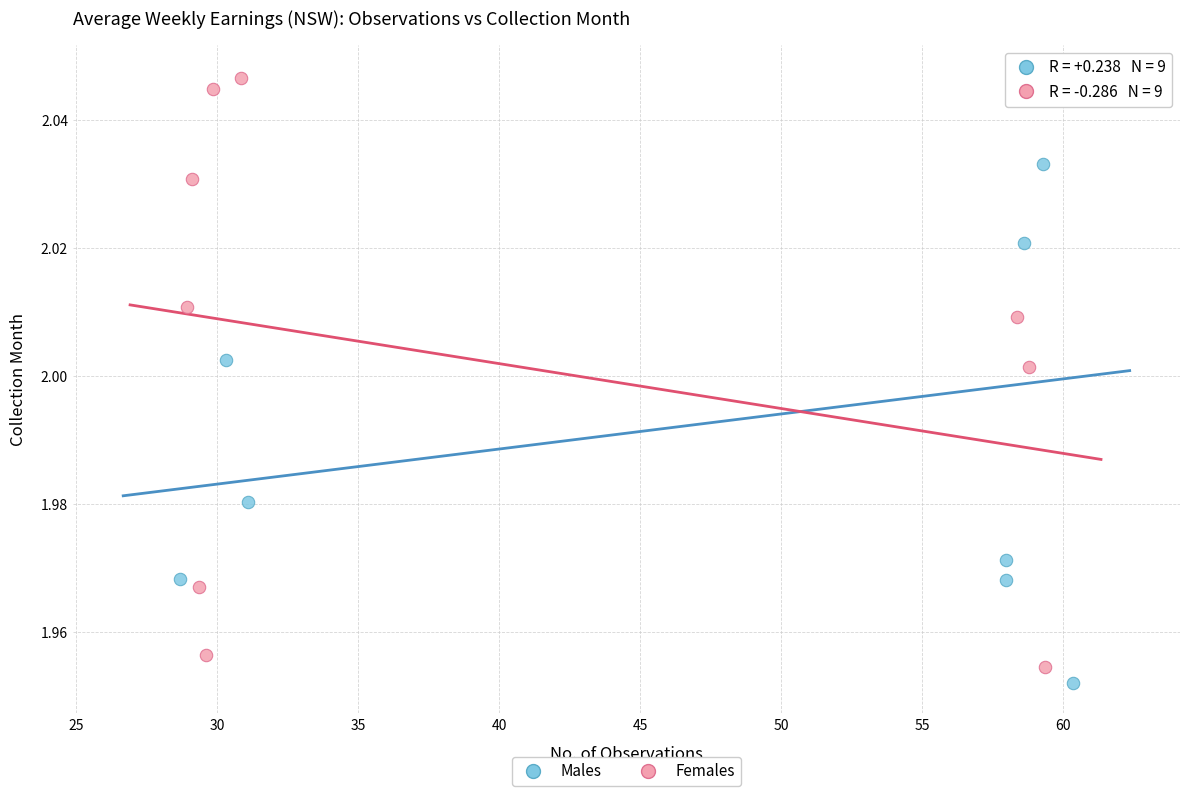

Which series has the largest Y range (max minus min)?

Males